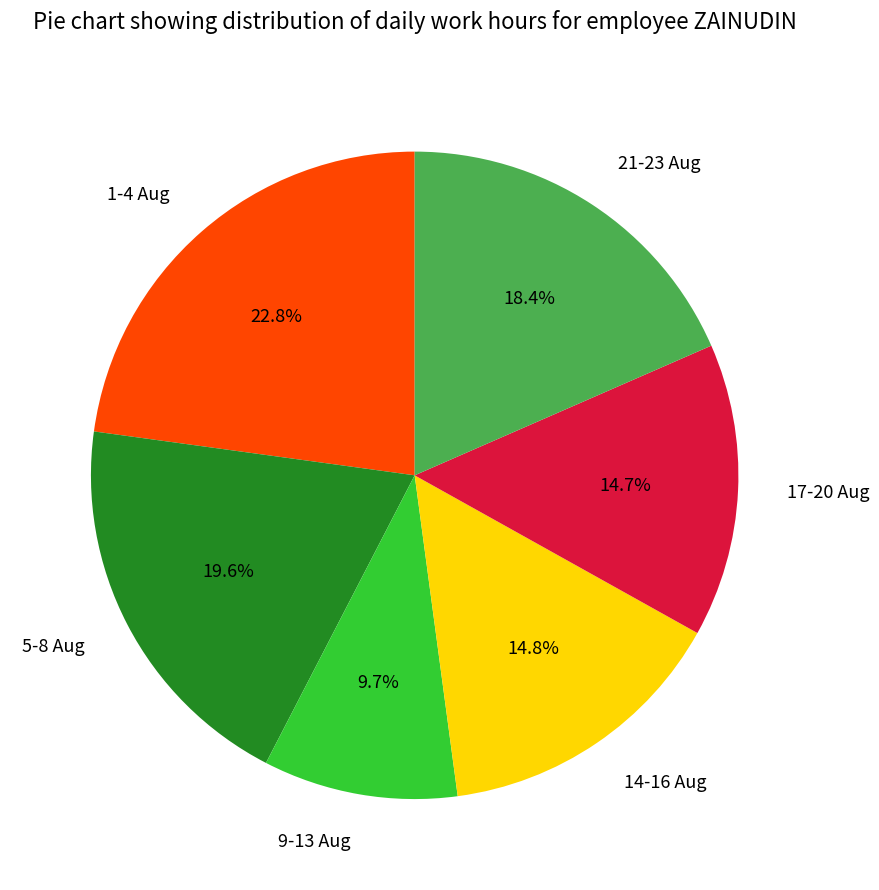

Combined, what portion of the pie is 1-4 Aug and 14-16 Aug?

37.6%